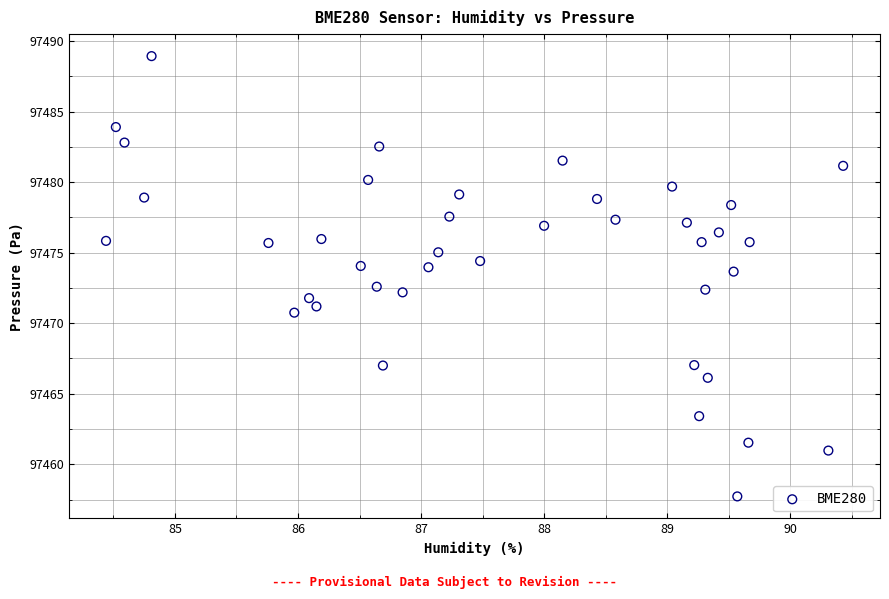

What is the range of X values (max minus min)?

6.0